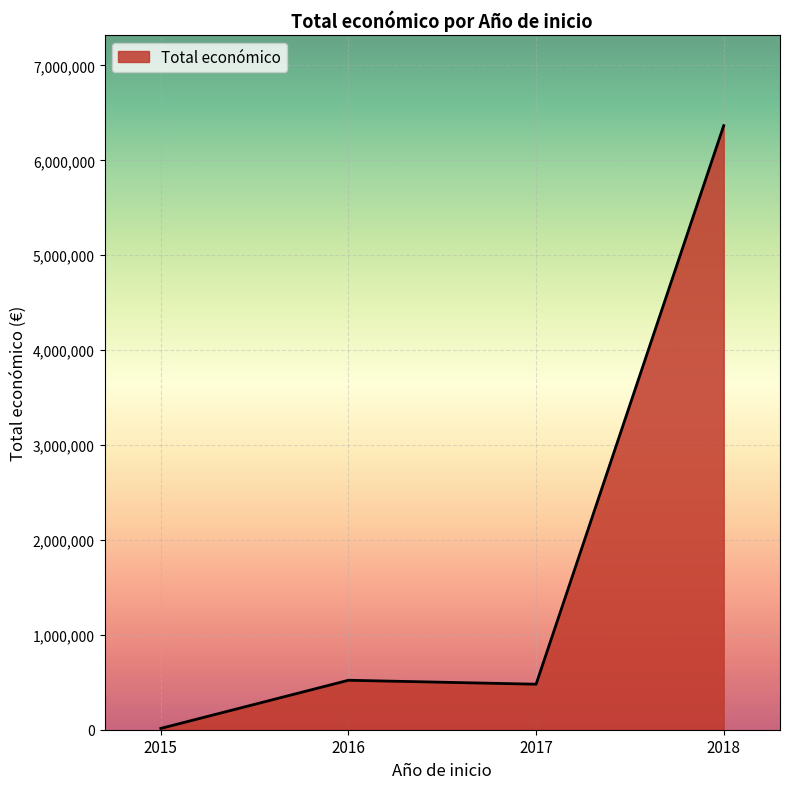

Is it true that the value at 2018 is 6365397?

True